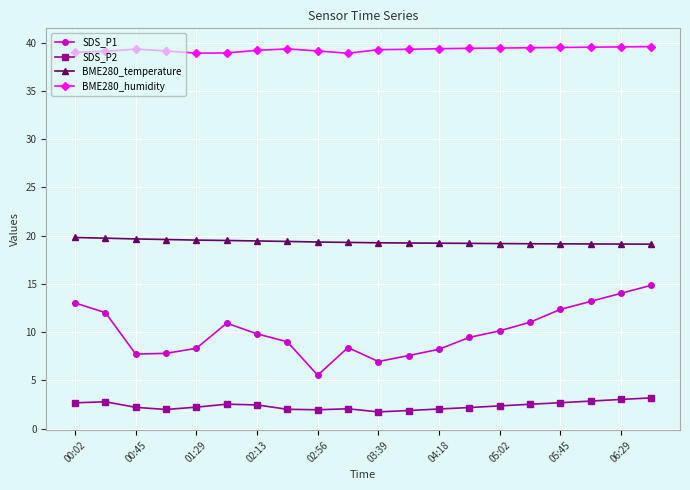

What is the value of the BME280_temperature point at the 2nd from the left?

19.7